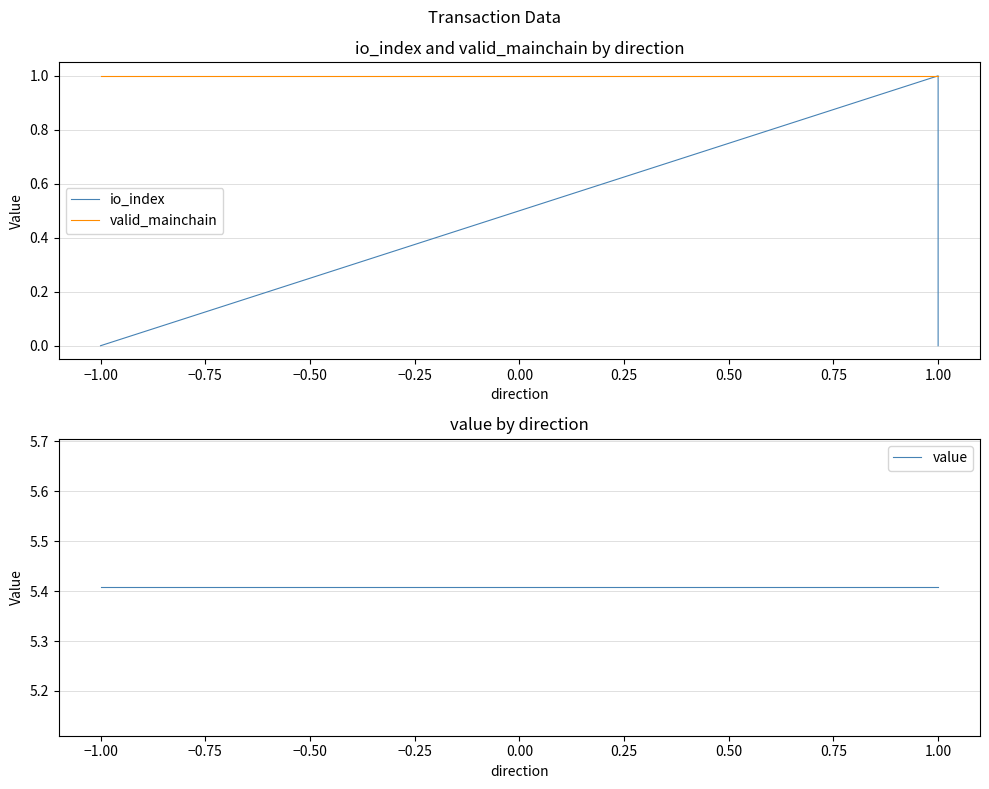

Between −1.00 and 1.00, which series saw the biggest shift?

io_index